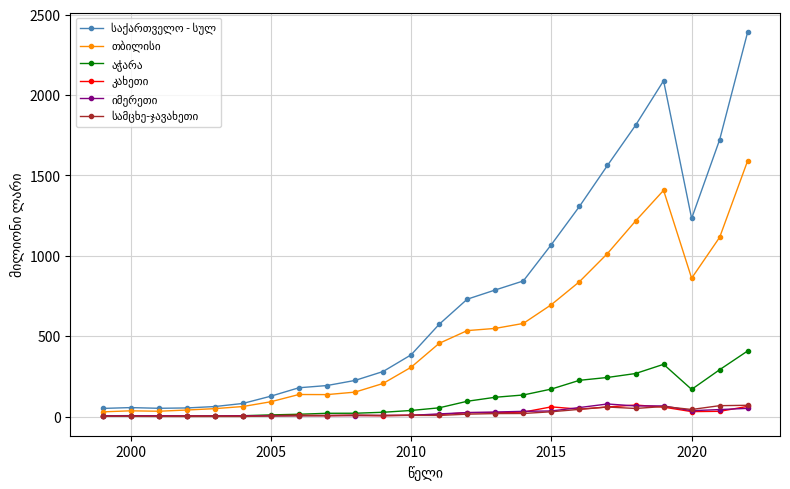

What is the maximum value shown in the chart?

2393.7